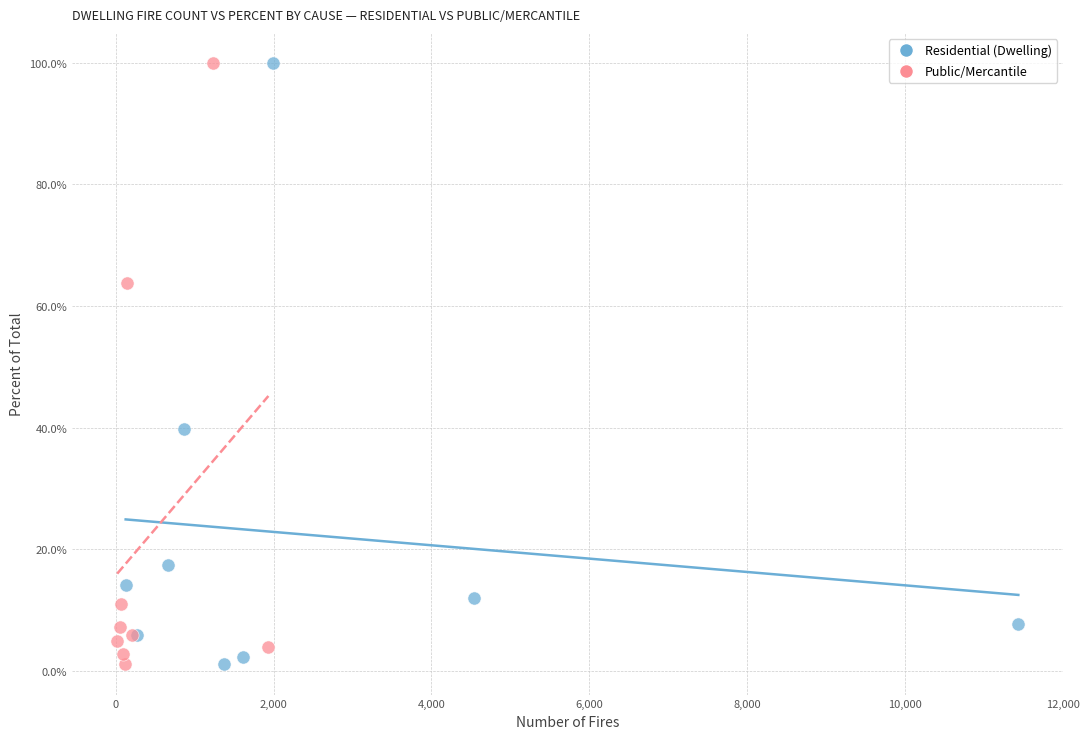

What are all the series names shown in the legend?

Residential (Dwelling), Public/Mercantile